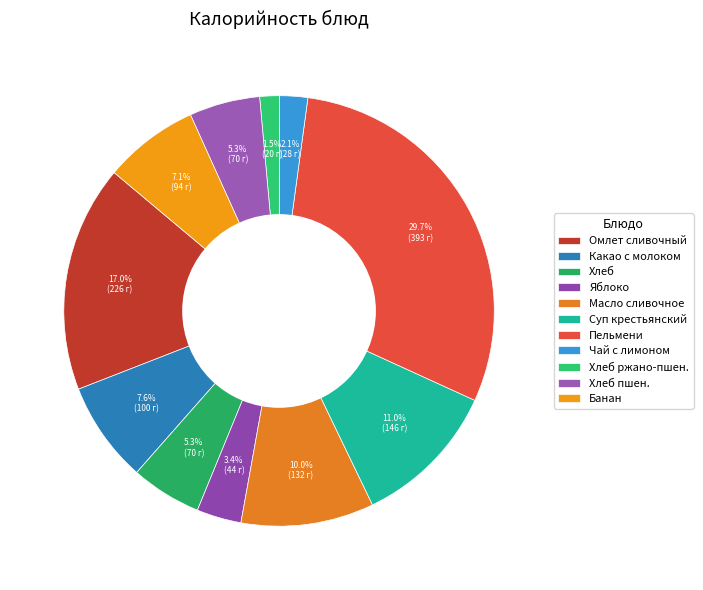

Is there a majority slice in this chart?

No